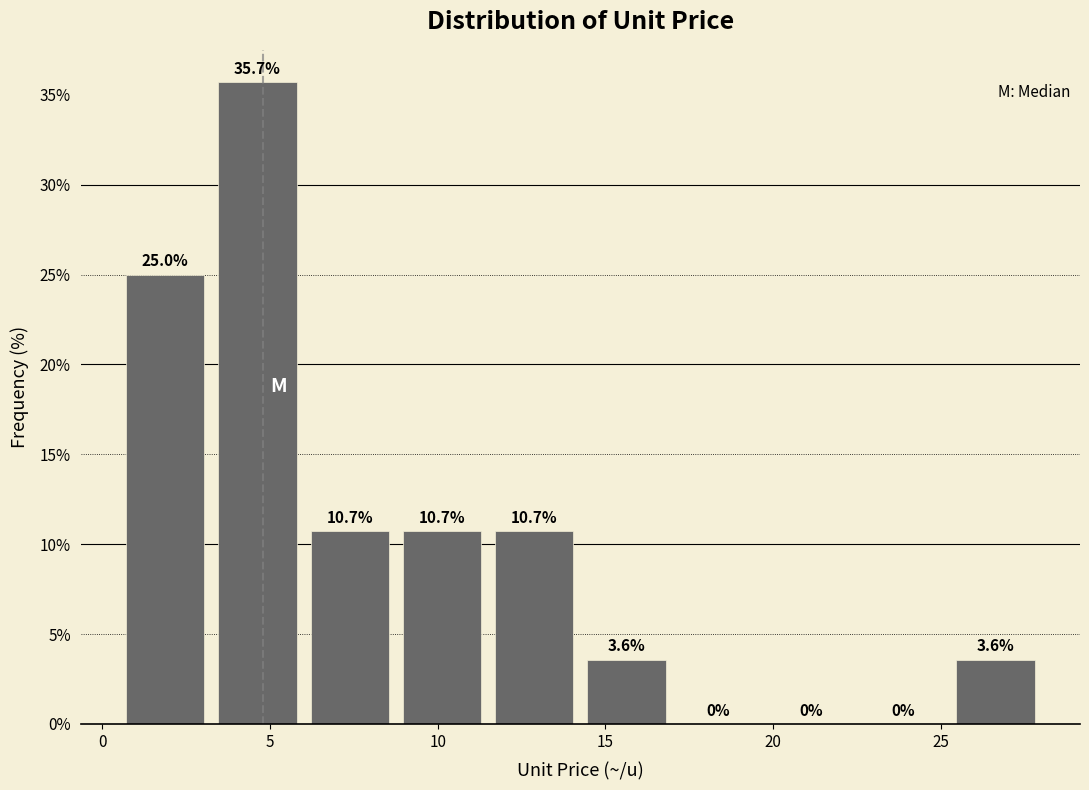

Reading left to right, list every bar in this chart as the range it spans on the x-axis followed by its height. The bar edges are not printed on the chart, so give them approximately, as read against the axis.

0.50 to 3.25: 25.0
3.25 to 6.00: 35.7
6.00 to 8.75: 10.7
8.75 to 11.50: 10.7
11.50 to 14.25: 10.7
14.25 to 17.00: 3.6
17.00 to 19.75: 0.0
19.75 to 22.50: 0.0
22.50 to 25.25: 0.0
25.25 to 28.00: 3.6